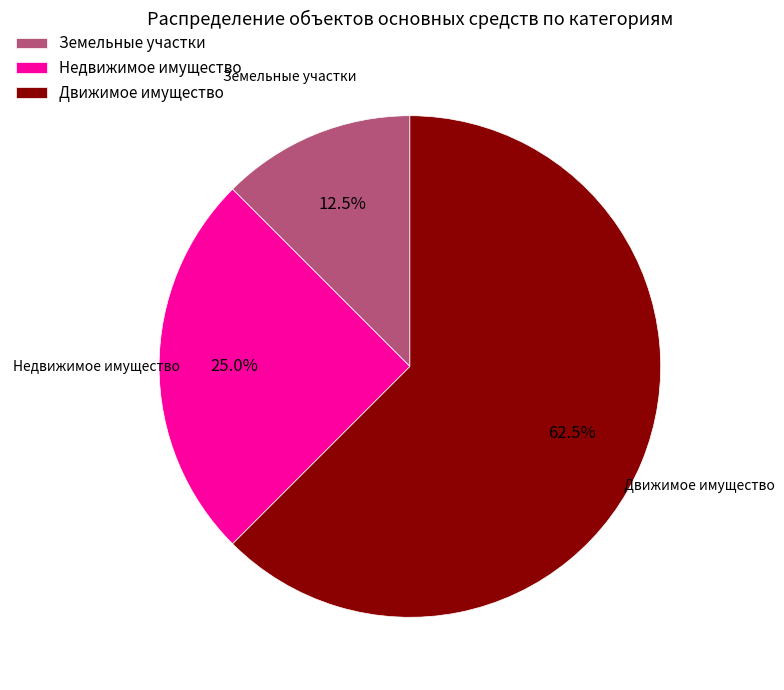

Is the sum of Земельные участки and Движимое имущество greater than half?

Yes